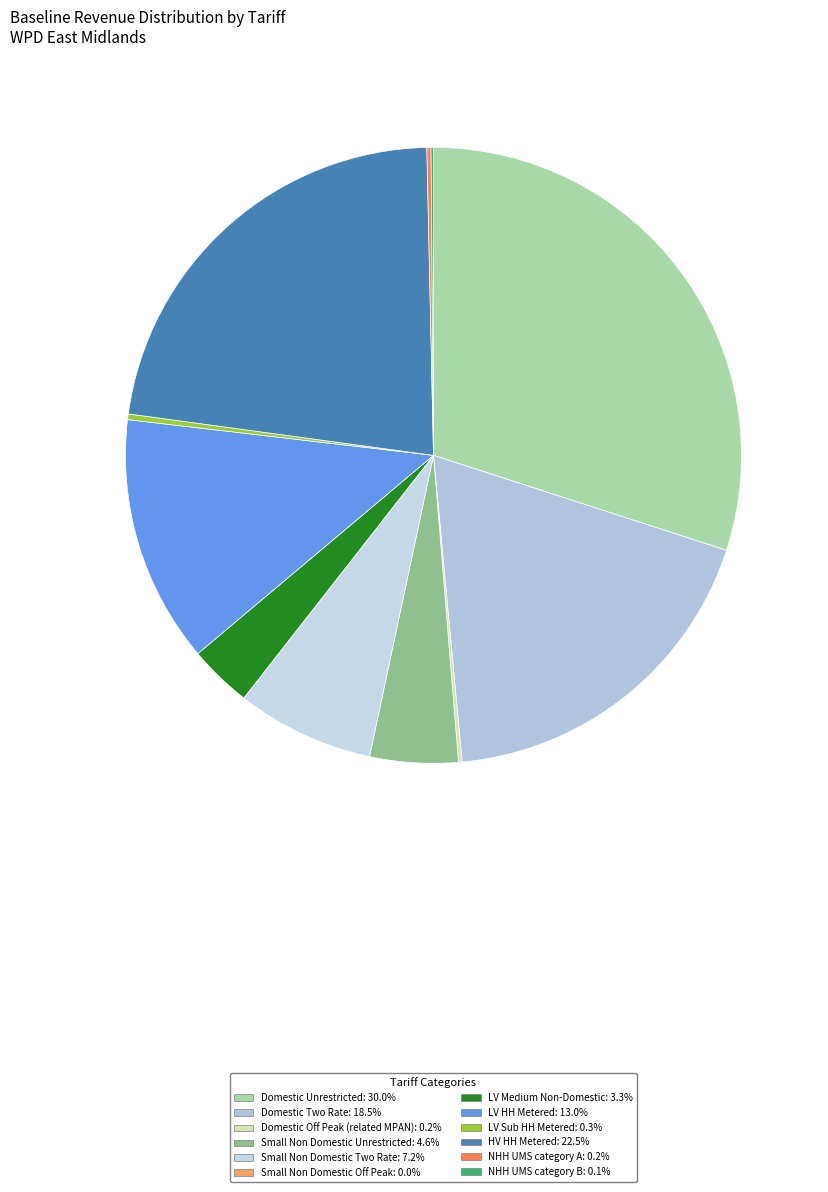

How many slices are in this pie chart?

12